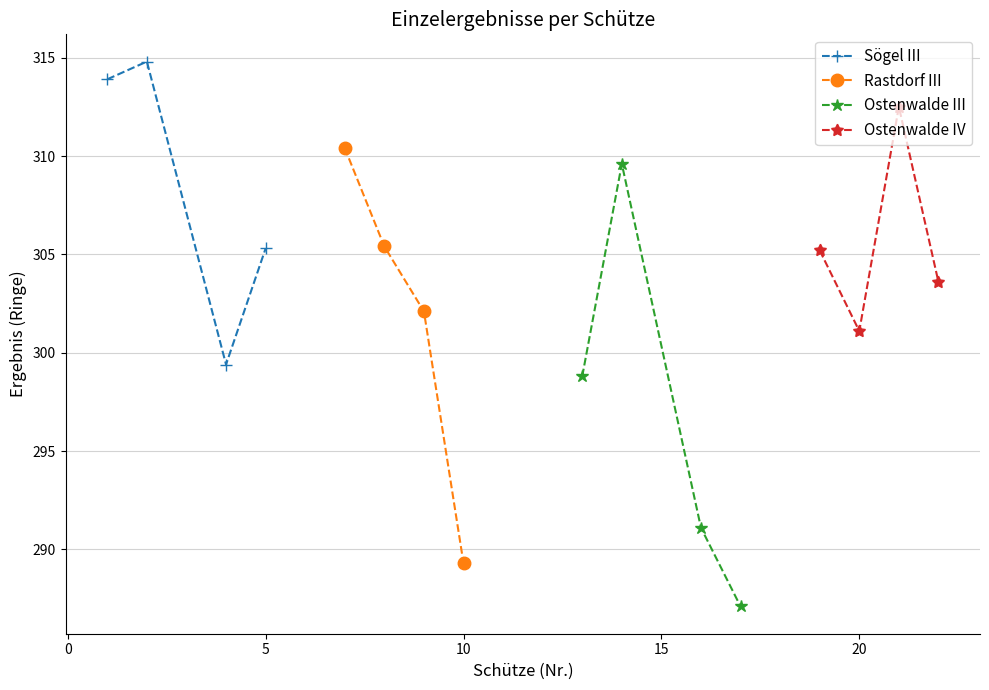

What is the highest value of the Sögel III series?

314.8